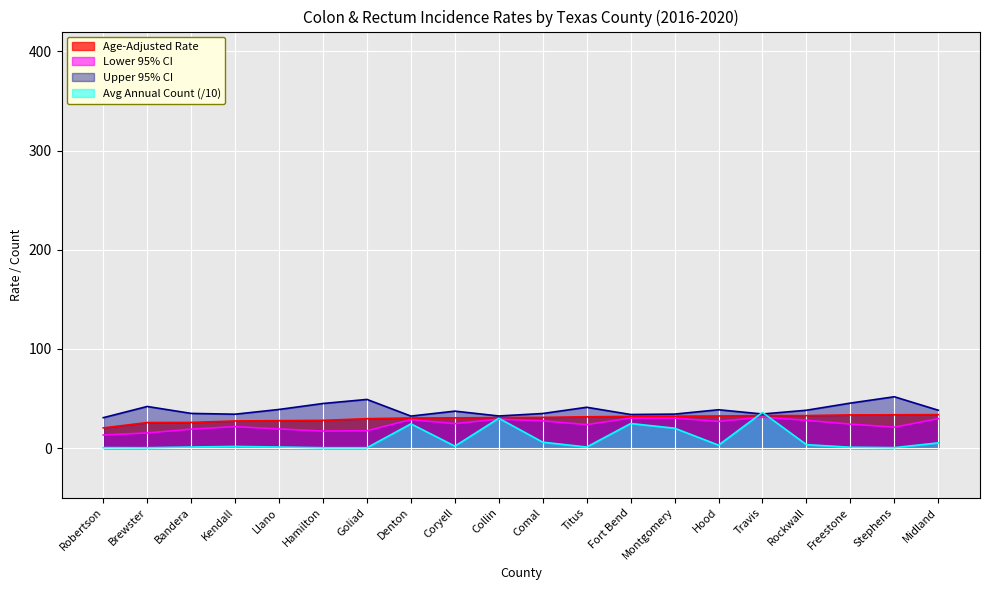

Between Titus and Stephens, which is larger?

Stephens